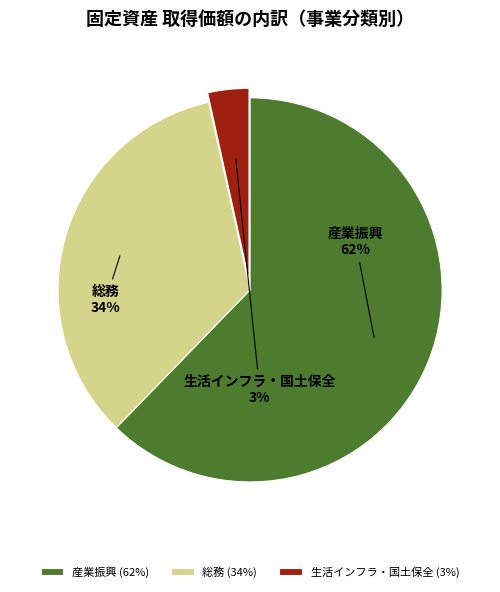

Does 総務 account for over 50% of the chart?

No